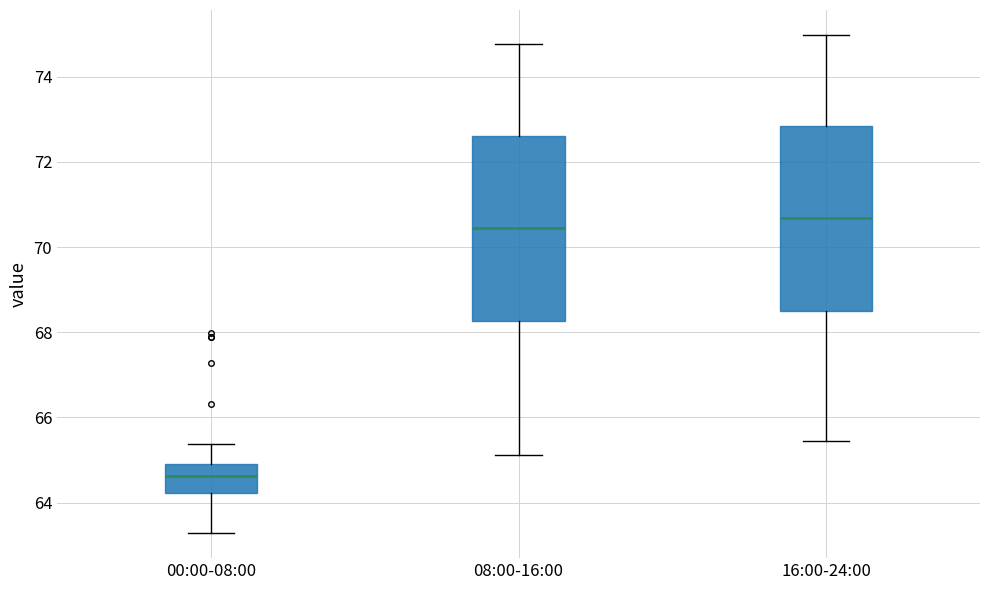

Reading left to right, read every box against the y-axis: the position of its median line, the range the box covers, and the ends of its whiskers. The values are not printed on the chart, so give them approximately, as read against the axis.

00:00-08:00: median 64.6, box 64.2 to 65.0, whiskers 63.2 to 65.4
08:00-16:00: median 70.4, box 68.2 to 72.6, whiskers 65.2 to 74.8
16:00-24:00: median 70.6, box 68.6 to 72.8, whiskers 65.4 to 75.0